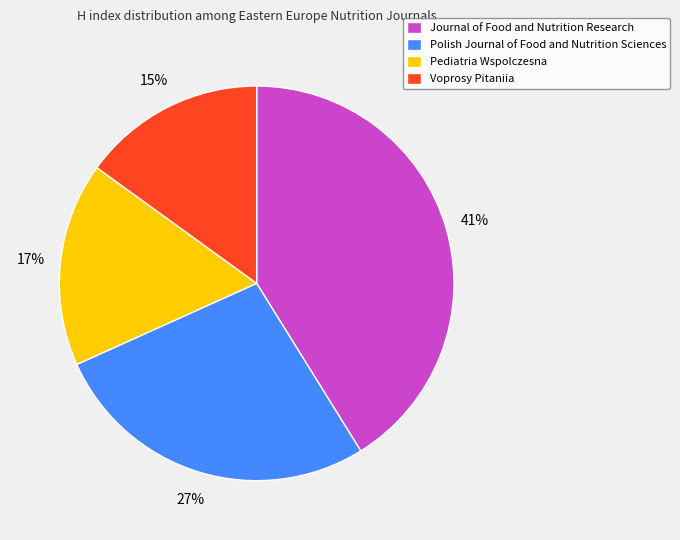

Is there any slice that represents more than half of the pie?

No